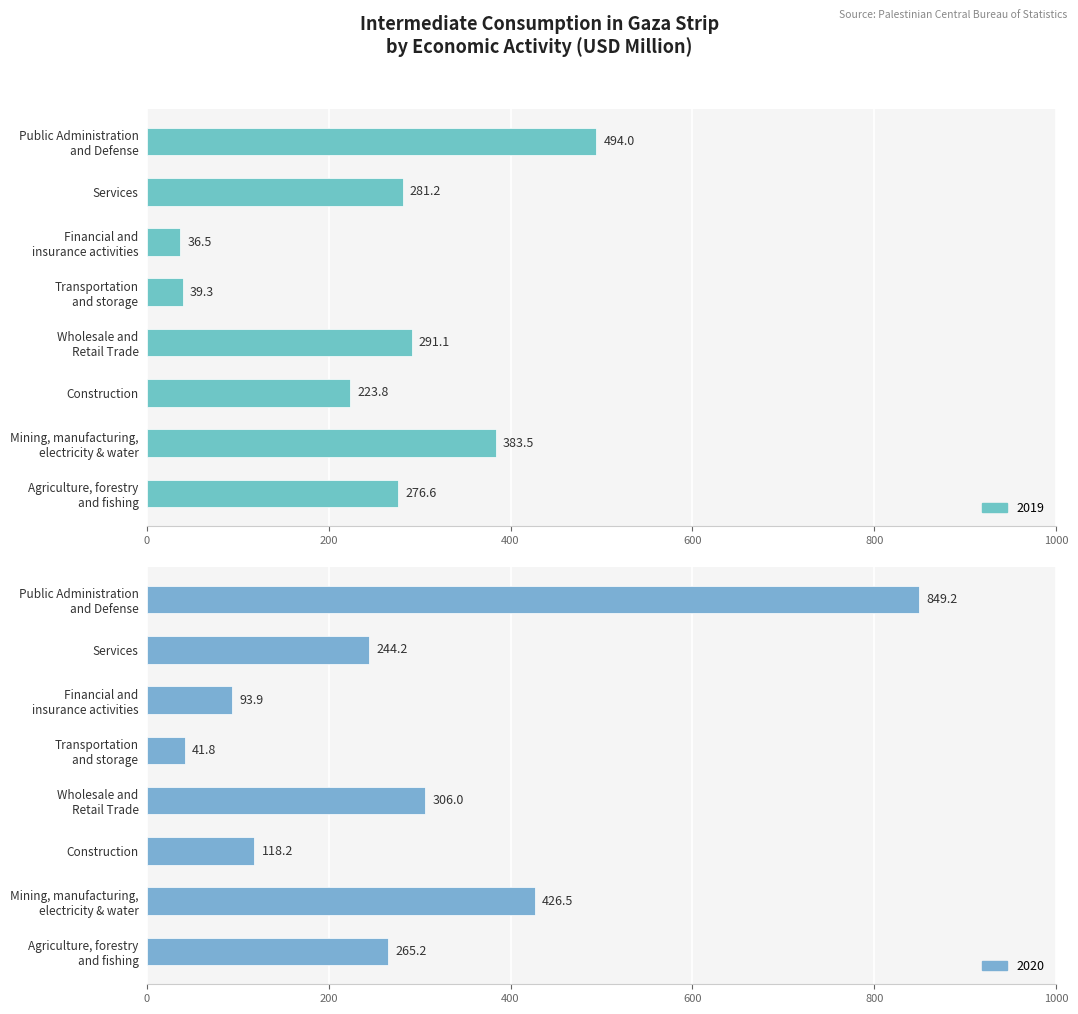

Does the chart contain any negative values?

No